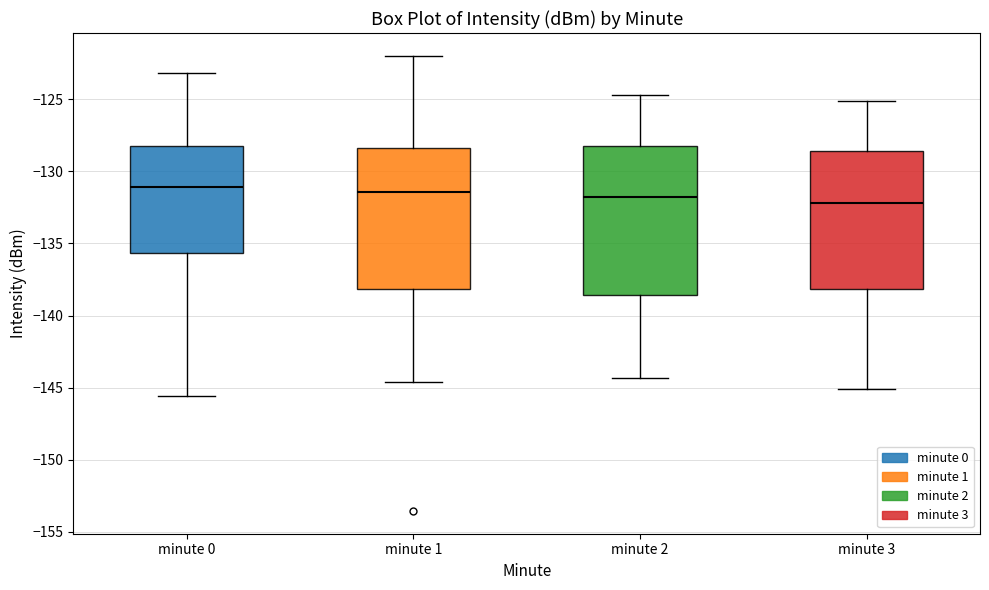

Comparing the boxes themselves (not the whiskers), which one is the tallest?

minute 2